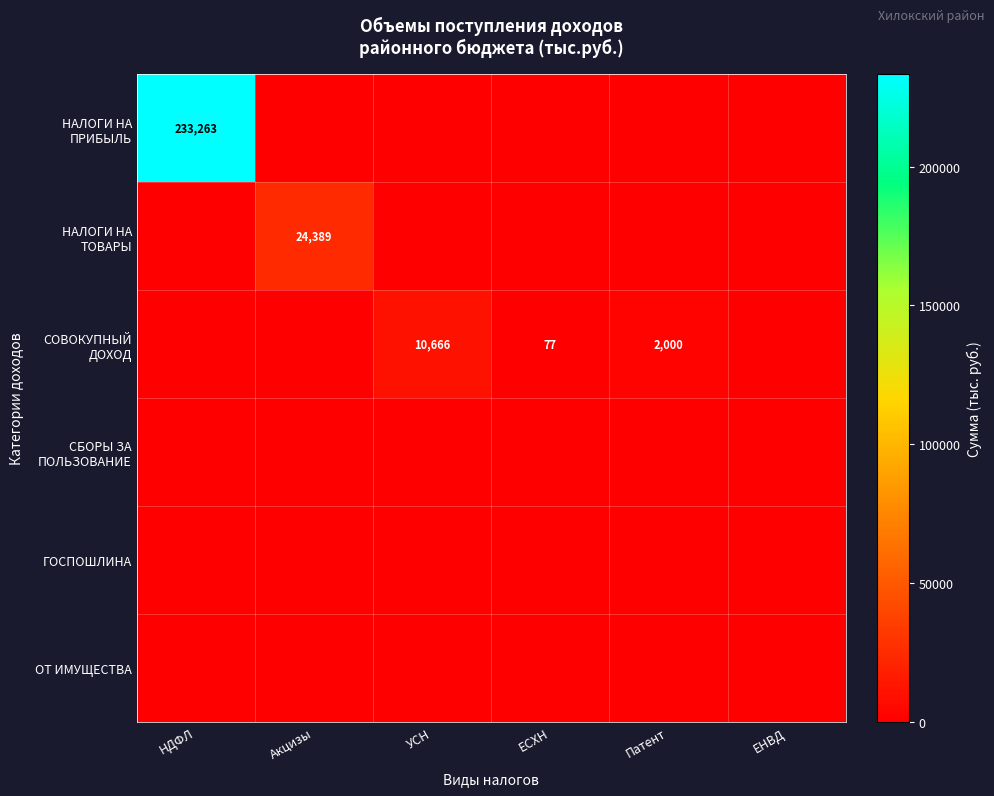

Which series has the largest range (max minus min)?

НАЛОГИ НА ПРИБЫЛЬ